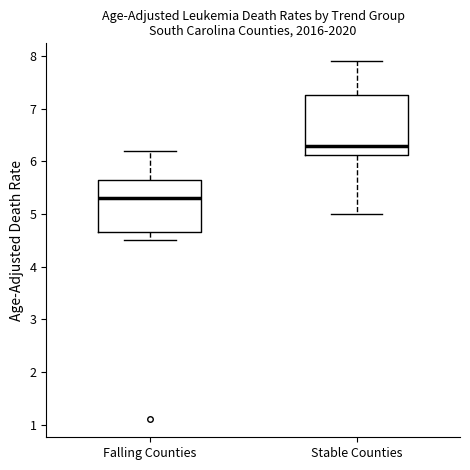

Comparing the boxes themselves (not the whiskers), which one is the tallest?

Stable Counties